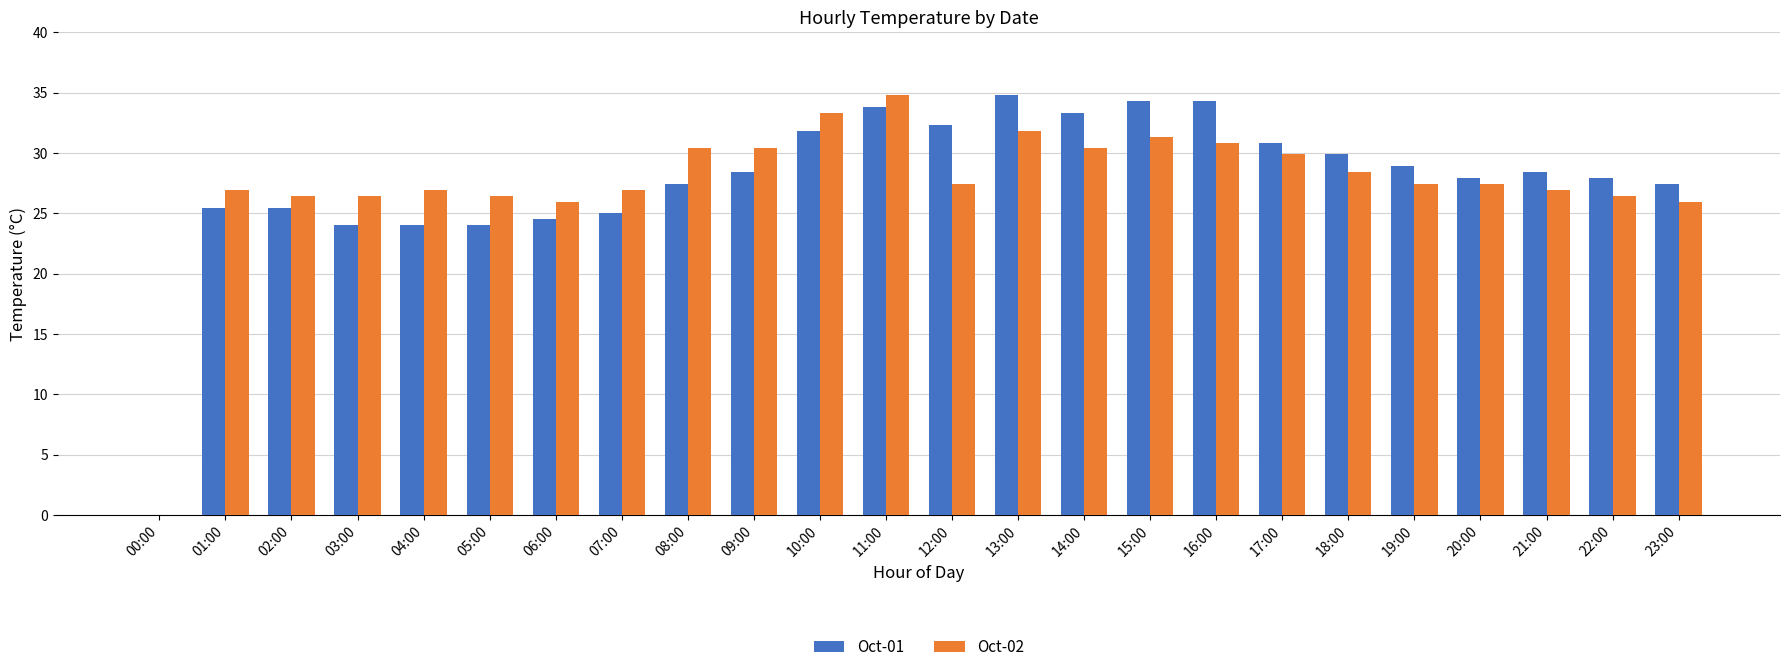

The value of Oct-02 at 16:00 is 30.9. True or false?

True